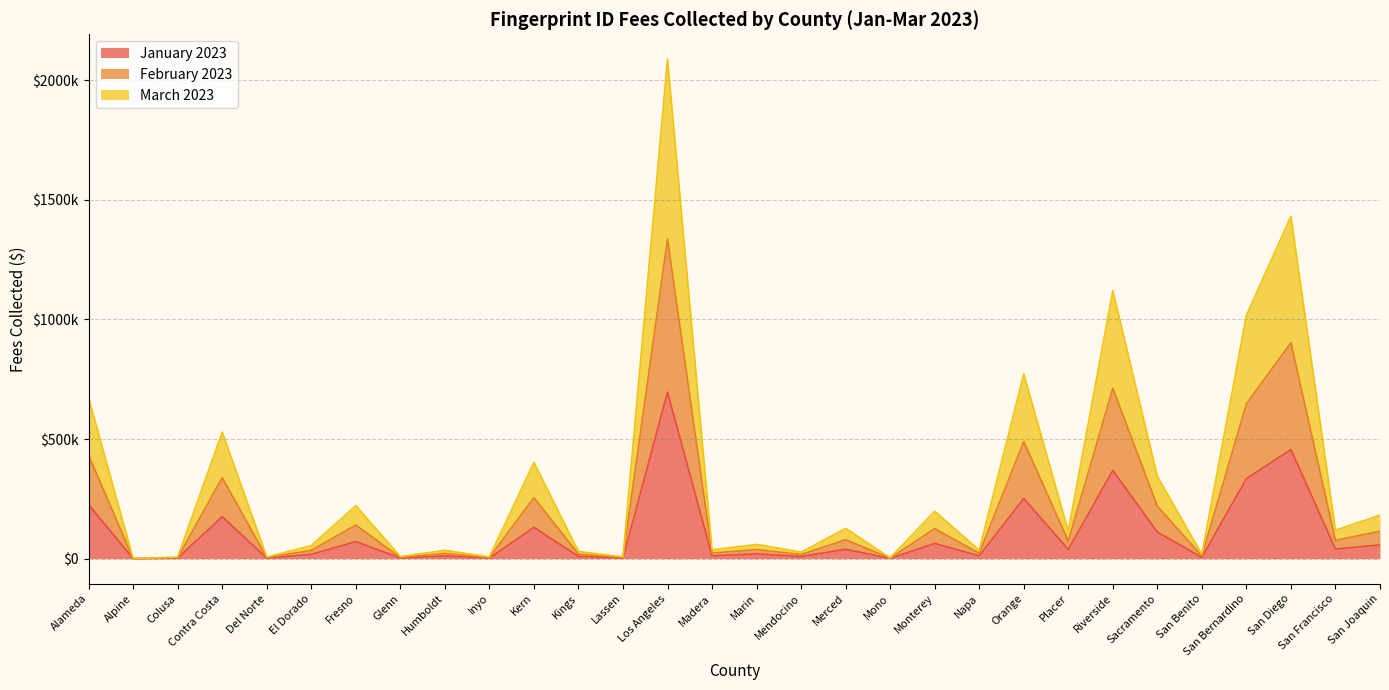

What is the minimum value shown in the chart?

210.0